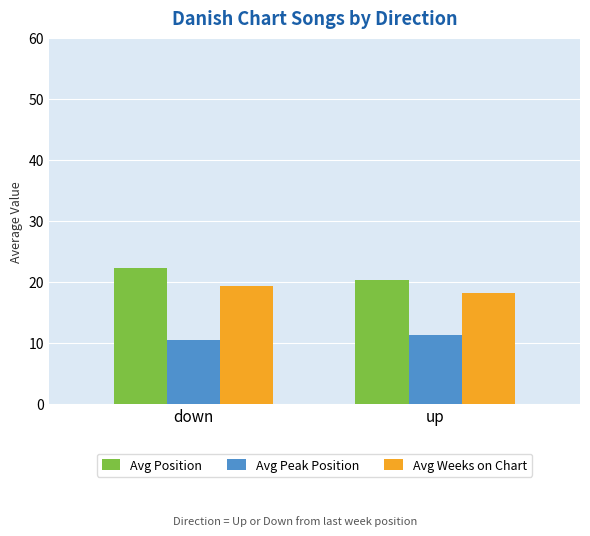

The value of Avg Weeks on Chart at down is 8.2. True or false?

False